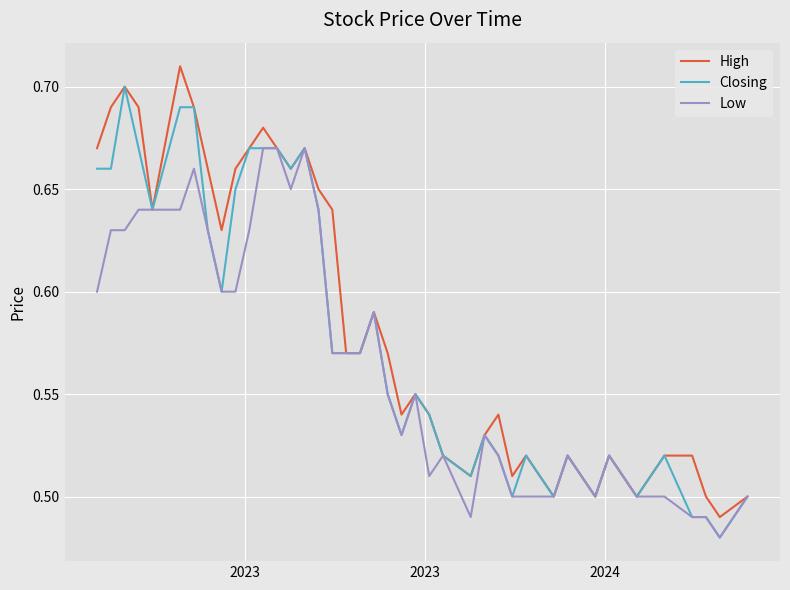

List the series in order of their overall mean, lowest first.

Low, Closing, High